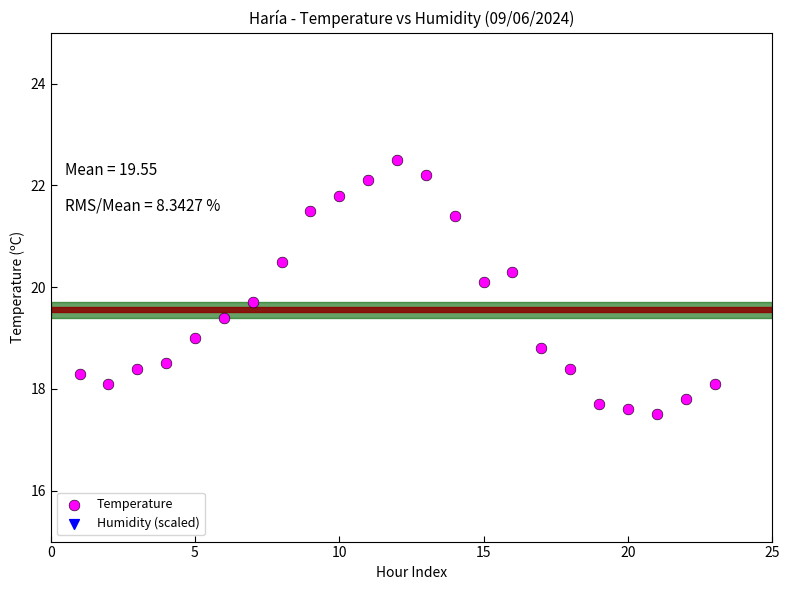

What Y value in the scatter plot is closest to 20?

20.1